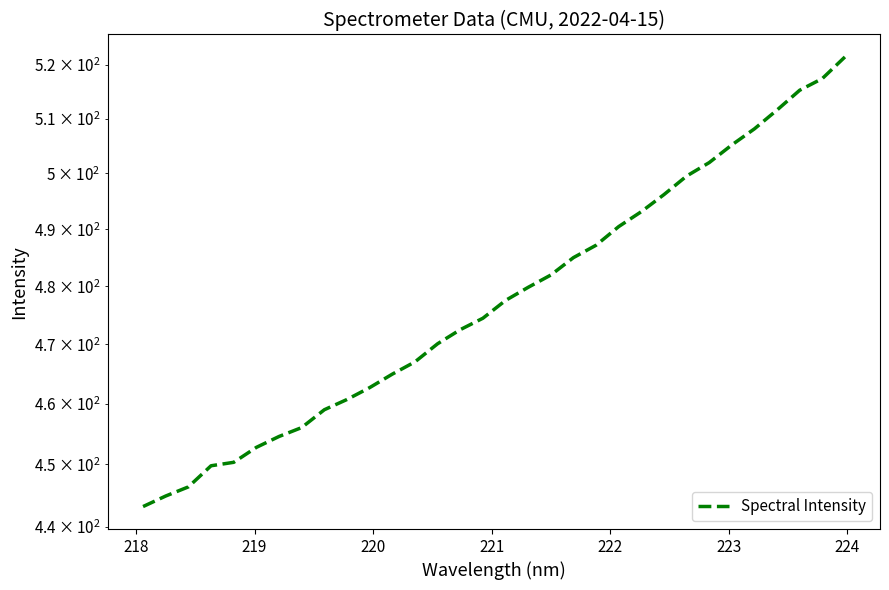

How many lines are shown in the chart?

1